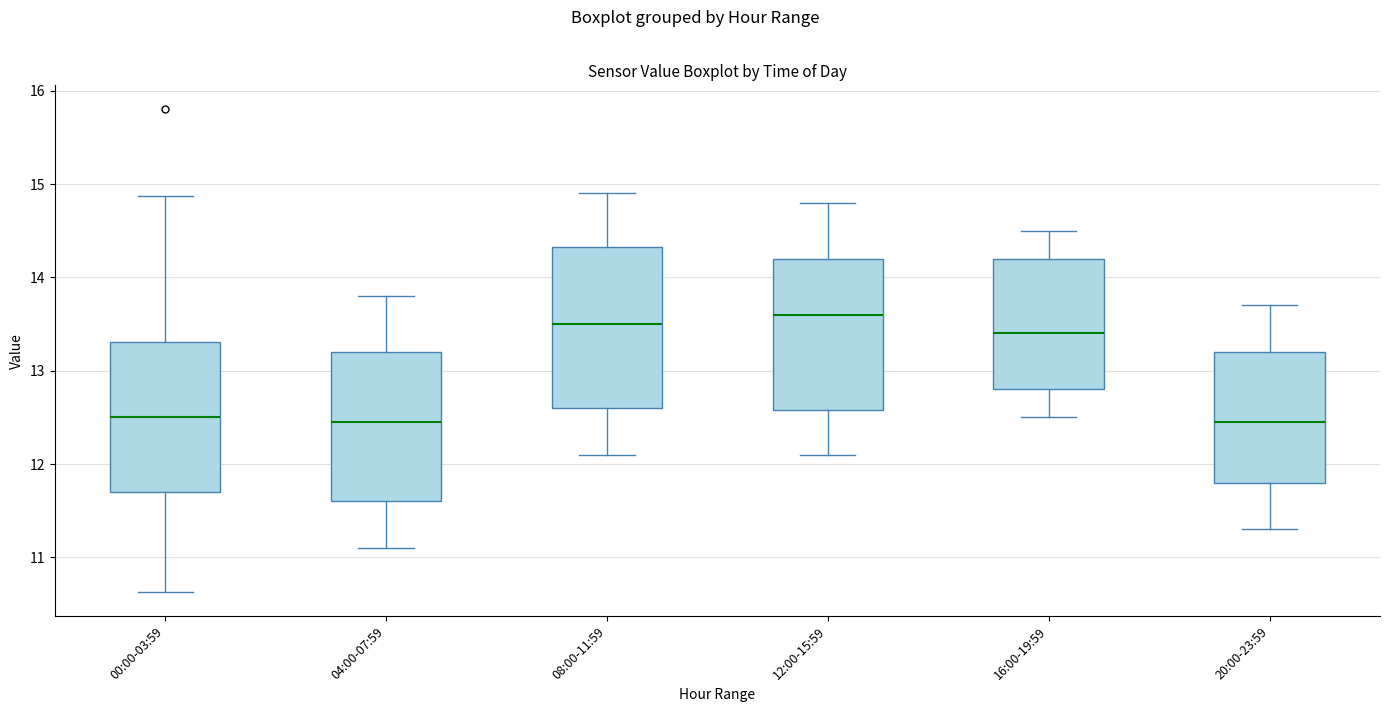

Which box is the tallest, from its lower edge to its upper edge?

08:00-11:59